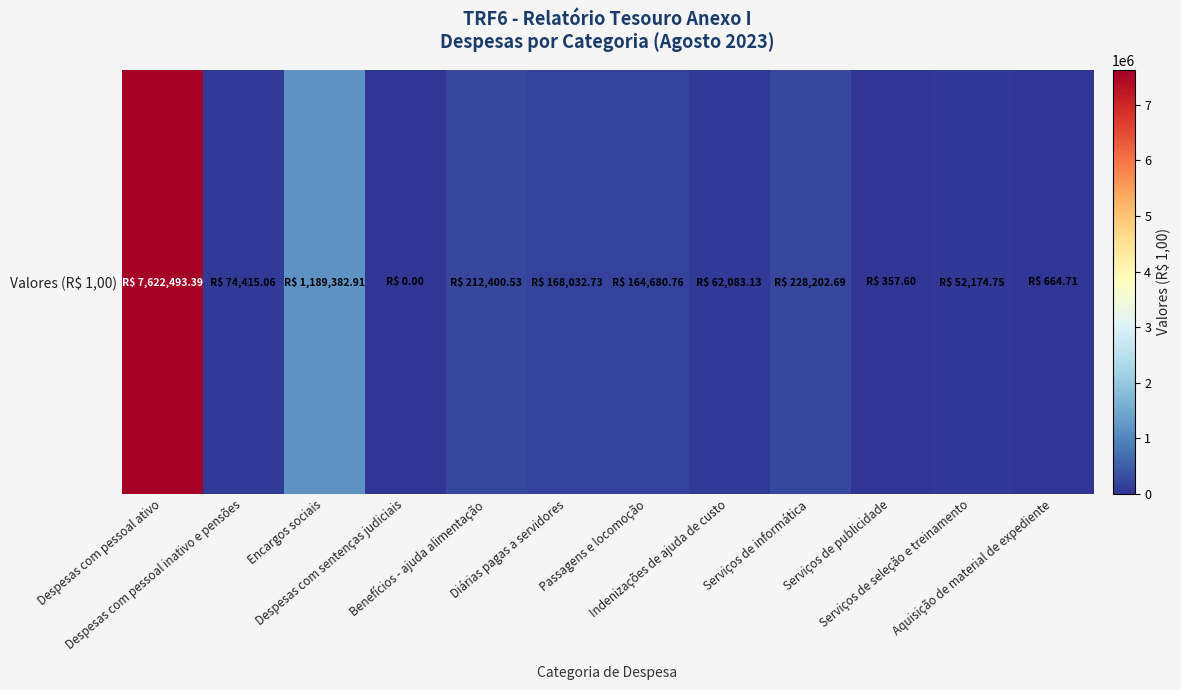

Which has a higher value, Despesas com pessoal inativo e pensões or Despesas com sentenças judiciais?

Despesas com pessoal inativo e pensões